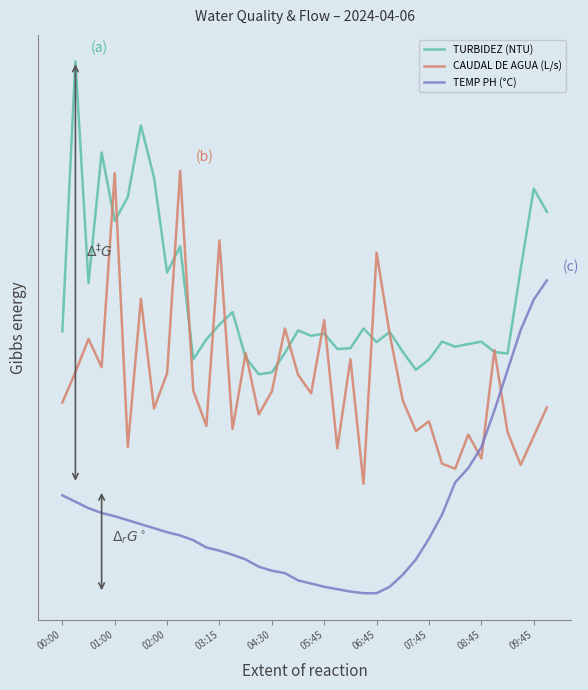

Does the chart have visible grid lines?

No